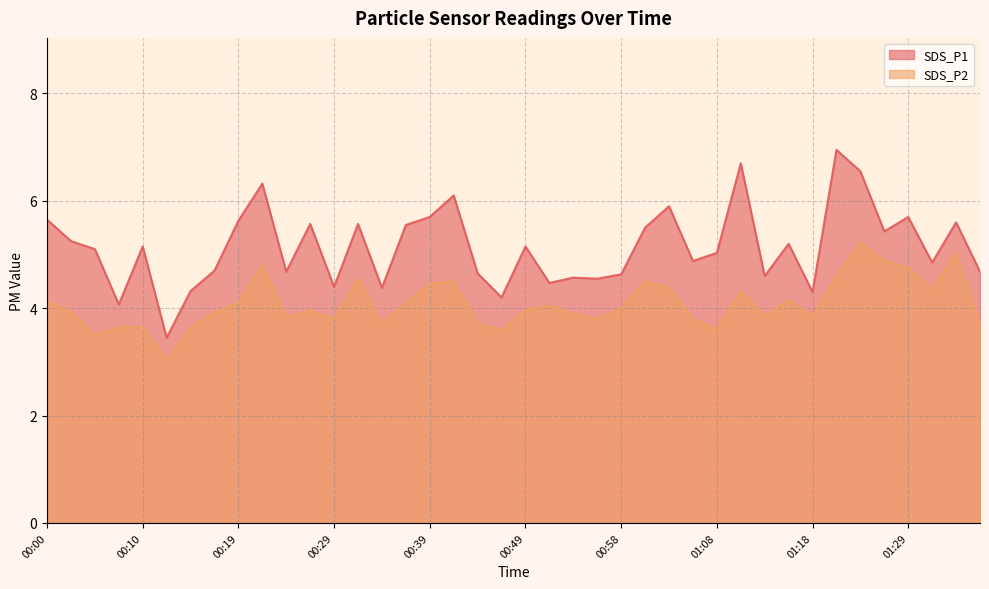

How many interior local peaks does the SDS_P1 series have?

13